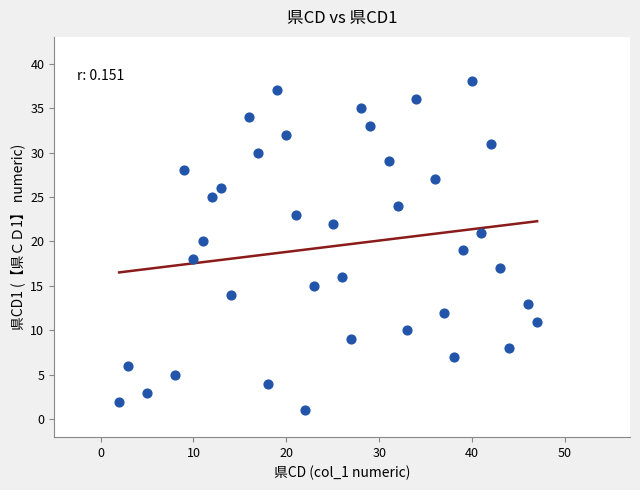

What is the range of X values (max minus min)?

45